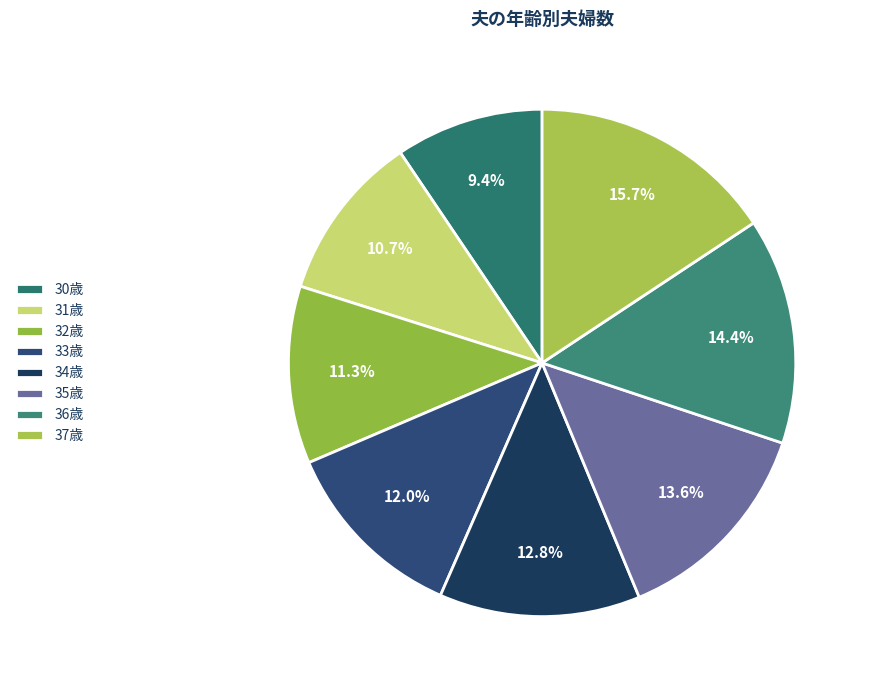

Count the number of slices in the pie.

8